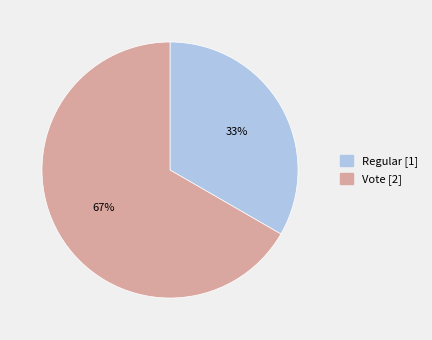

Which has a higher value, Vote or Regular?

Vote